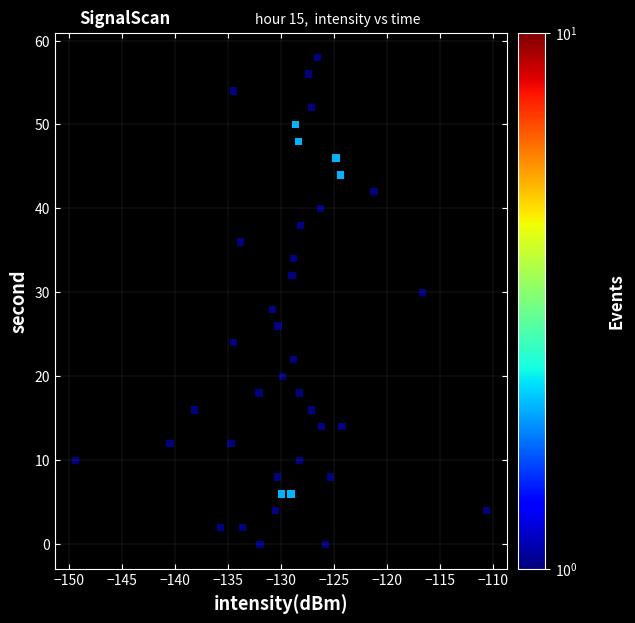

What is the range of Y values (max minus min)?

58